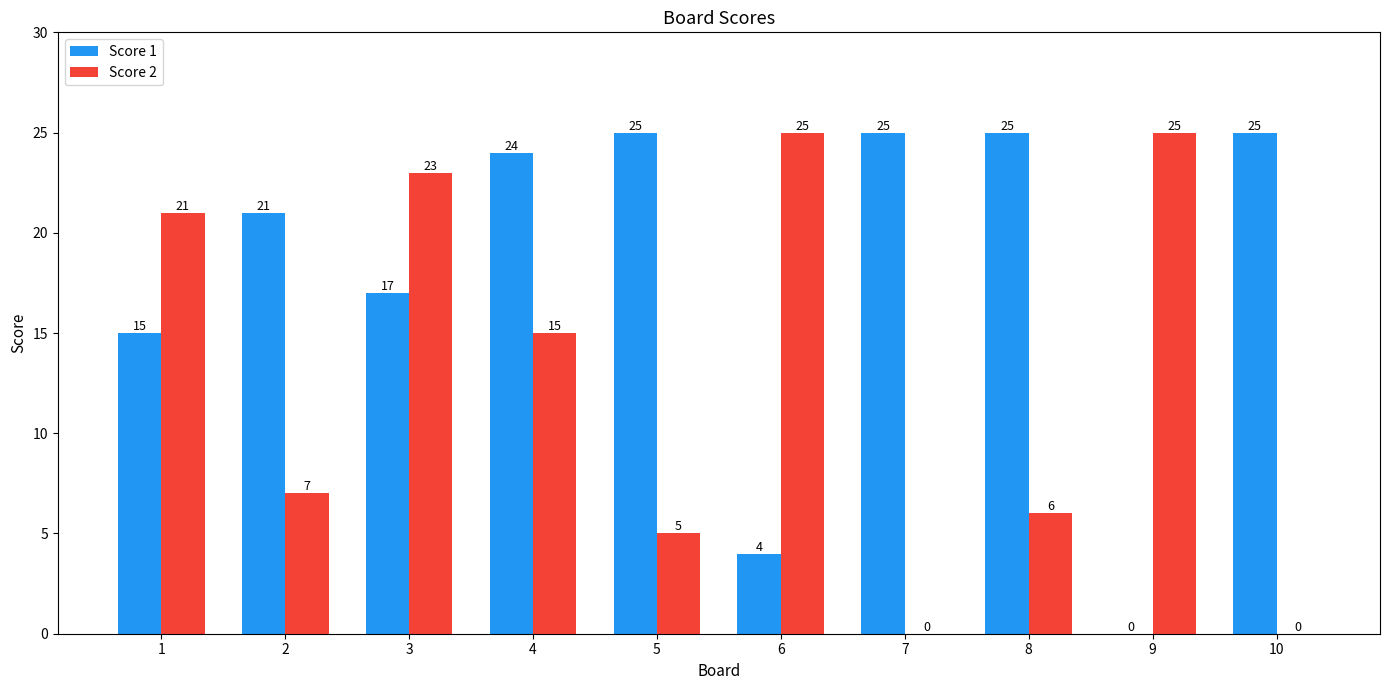

Where is Score 2 nearest to the value 12?

4